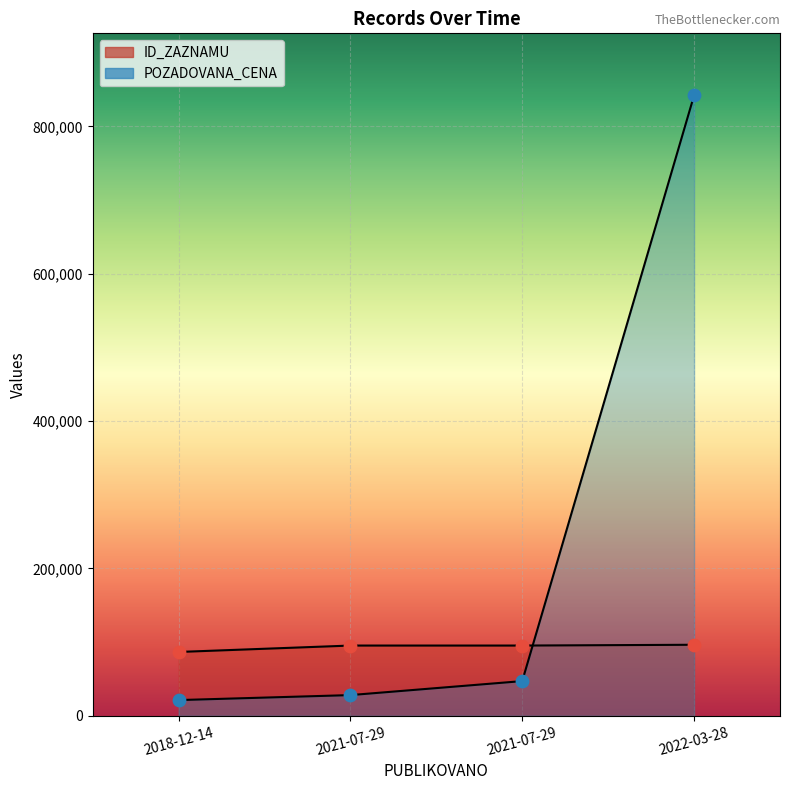

Which series reaches the maximum Y coordinate?

POZADOVANA_CENA